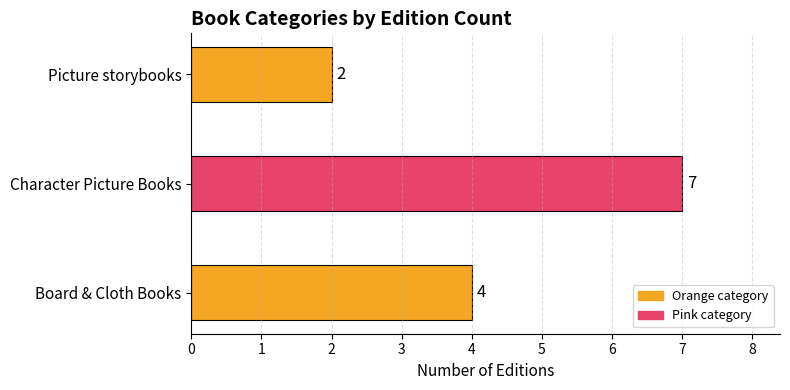

What is the sum of all values?

13